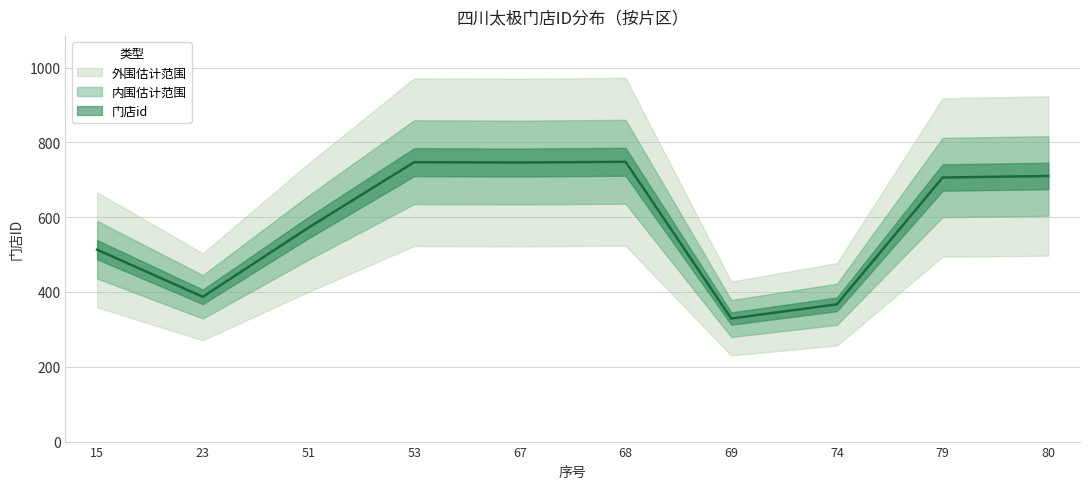

What is the difference between the values at 68 and 15?

235